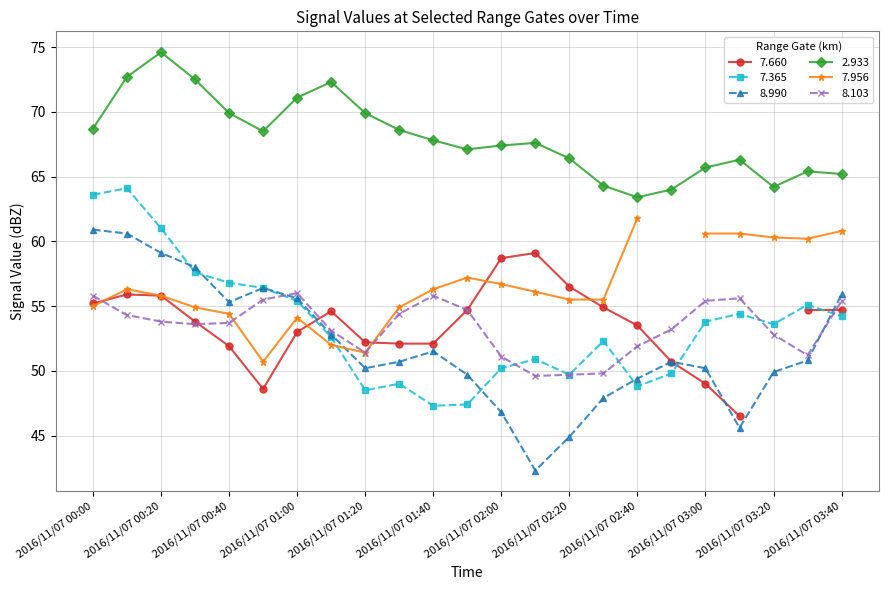

What is the label of the 8th point from the right?

2016/11/07 02:30